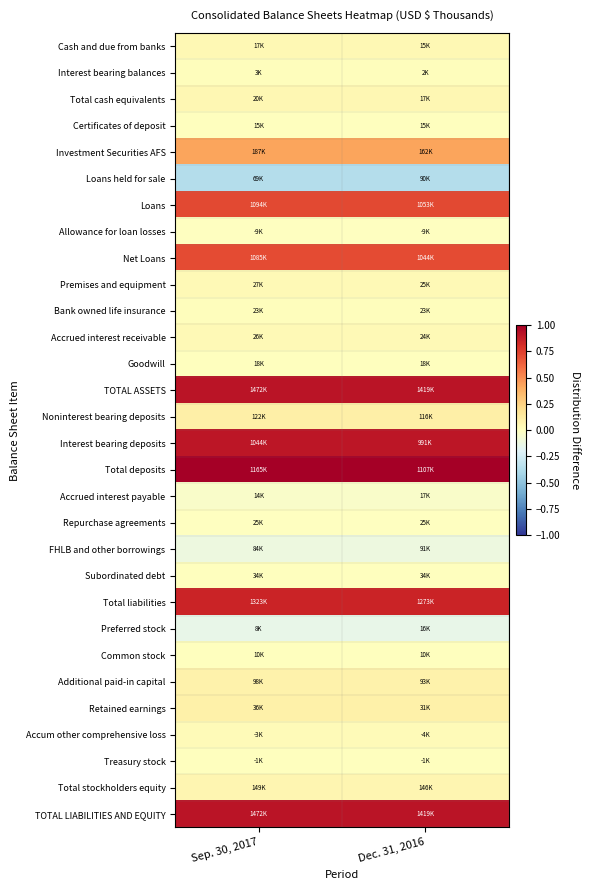

Reading left to right, transcribe all the data shown in this chart.

Cash and due from banks: Sep. 30, 2017=0.0	Dec. 31, 2016=0.0
Interest bearing balances: Sep. 30, 2017=0.0	Dec. 31, 2016=0.0
Total cash equivalents: Sep. 30, 2017=0.1	Dec. 31, 2016=0.1
Certificates of deposit: Sep. 30, 2017=0.0	Dec. 31, 2016=0.0
Investment Securities AFS: Sep. 30, 2017=0.4	Dec. 31, 2016=0.4
Loans held for sale: Sep. 30, 2017=-0.4	Dec. 31, 2016=-0.4
Loans: Sep. 30, 2017=0.7	Dec. 31, 2016=0.7
Allowance for loan losses: Sep. 30, 2017=-0.0	Dec. 31, 2016=-0.0
Net Loans: Sep. 30, 2017=0.7	Dec. 31, 2016=0.7
Premises and equipment: Sep. 30, 2017=0.0	Dec. 31, 2016=0.0
Bank owned life insurance: Sep. 30, 2017=0.0	Dec. 31, 2016=0.0
Accrued interest receivable: Sep. 30, 2017=0.0	Dec. 31, 2016=0.0
Goodwill: Sep. 30, 2017=0.0	Dec. 31, 2016=0.0
TOTAL ASSETS: Sep. 30, 2017=0.9	Dec. 31, 2016=0.9
Noninterest bearing deposits: Sep. 30, 2017=0.1	Dec. 31, 2016=0.1
Interest bearing deposits: Sep. 30, 2017=0.9	Dec. 31, 2016=0.9
Total deposits: Sep. 30, 2017=1.0	Dec. 31, 2016=1.0
Accrued interest payable: Sep. 30, 2017=-0.0	Dec. 31, 2016=-0.0
Repurchase agreements: Sep. 30, 2017=-0.0	Dec. 31, 2016=-0.0
FHLB and other borrowings: Sep. 30, 2017=-0.1	Dec. 31, 2016=-0.1
Subordinated debt: Sep. 30, 2017=0.0	Dec. 31, 2016=0.0
Total liabilities: Sep. 30, 2017=0.8	Dec. 31, 2016=0.8
Preferred stock: Sep. 30, 2017=-0.1	Dec. 31, 2016=-0.1
Common stock: Sep. 30, 2017=0.0	Dec. 31, 2016=0.0
Additional paid-in capital: Sep. 30, 2017=0.1	Dec. 31, 2016=0.1
Retained earnings: Sep. 30, 2017=0.1	Dec. 31, 2016=0.1
Accum other comprehensive loss: Sep. 30, 2017=0.0	Dec. 31, 2016=0.0
Treasury stock: Sep. 30, 2017=0.0	Dec. 31, 2016=0.0
Total stockholders equity: Sep. 30, 2017=0.1	Dec. 31, 2016=0.1
TOTAL LIABILITIES AND EQUITY: Sep. 30, 2017=0.9	Dec. 31, 2016=0.9